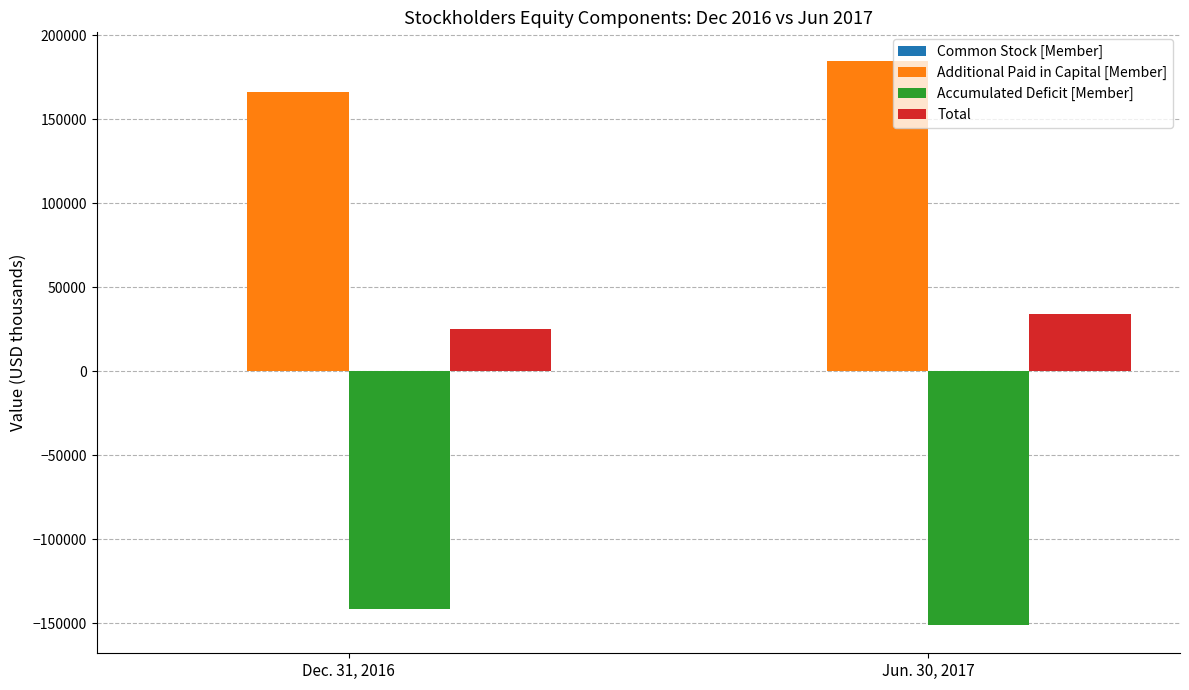

Where is Additional Paid in Capital [Member] nearest to the value 175829?

Dec. 31, 2016